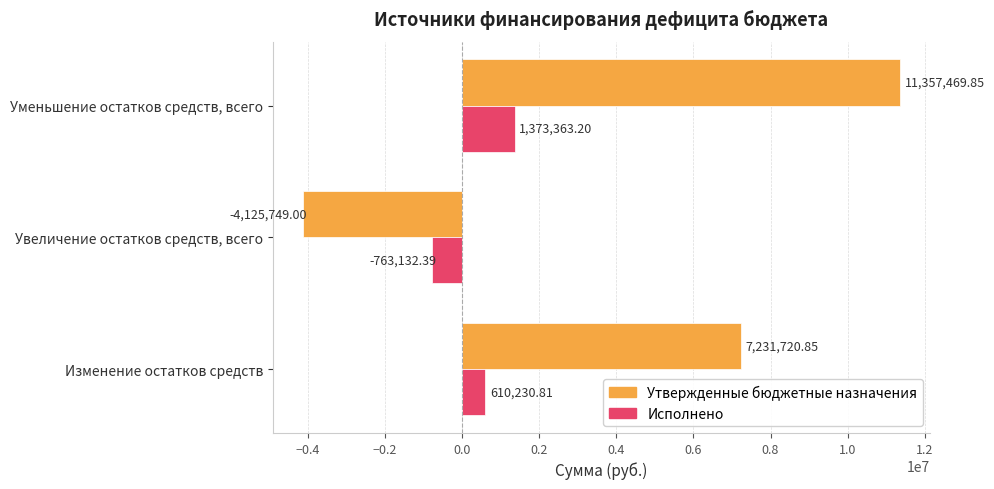

At how many categories does at least one series exceed 9988122?

1